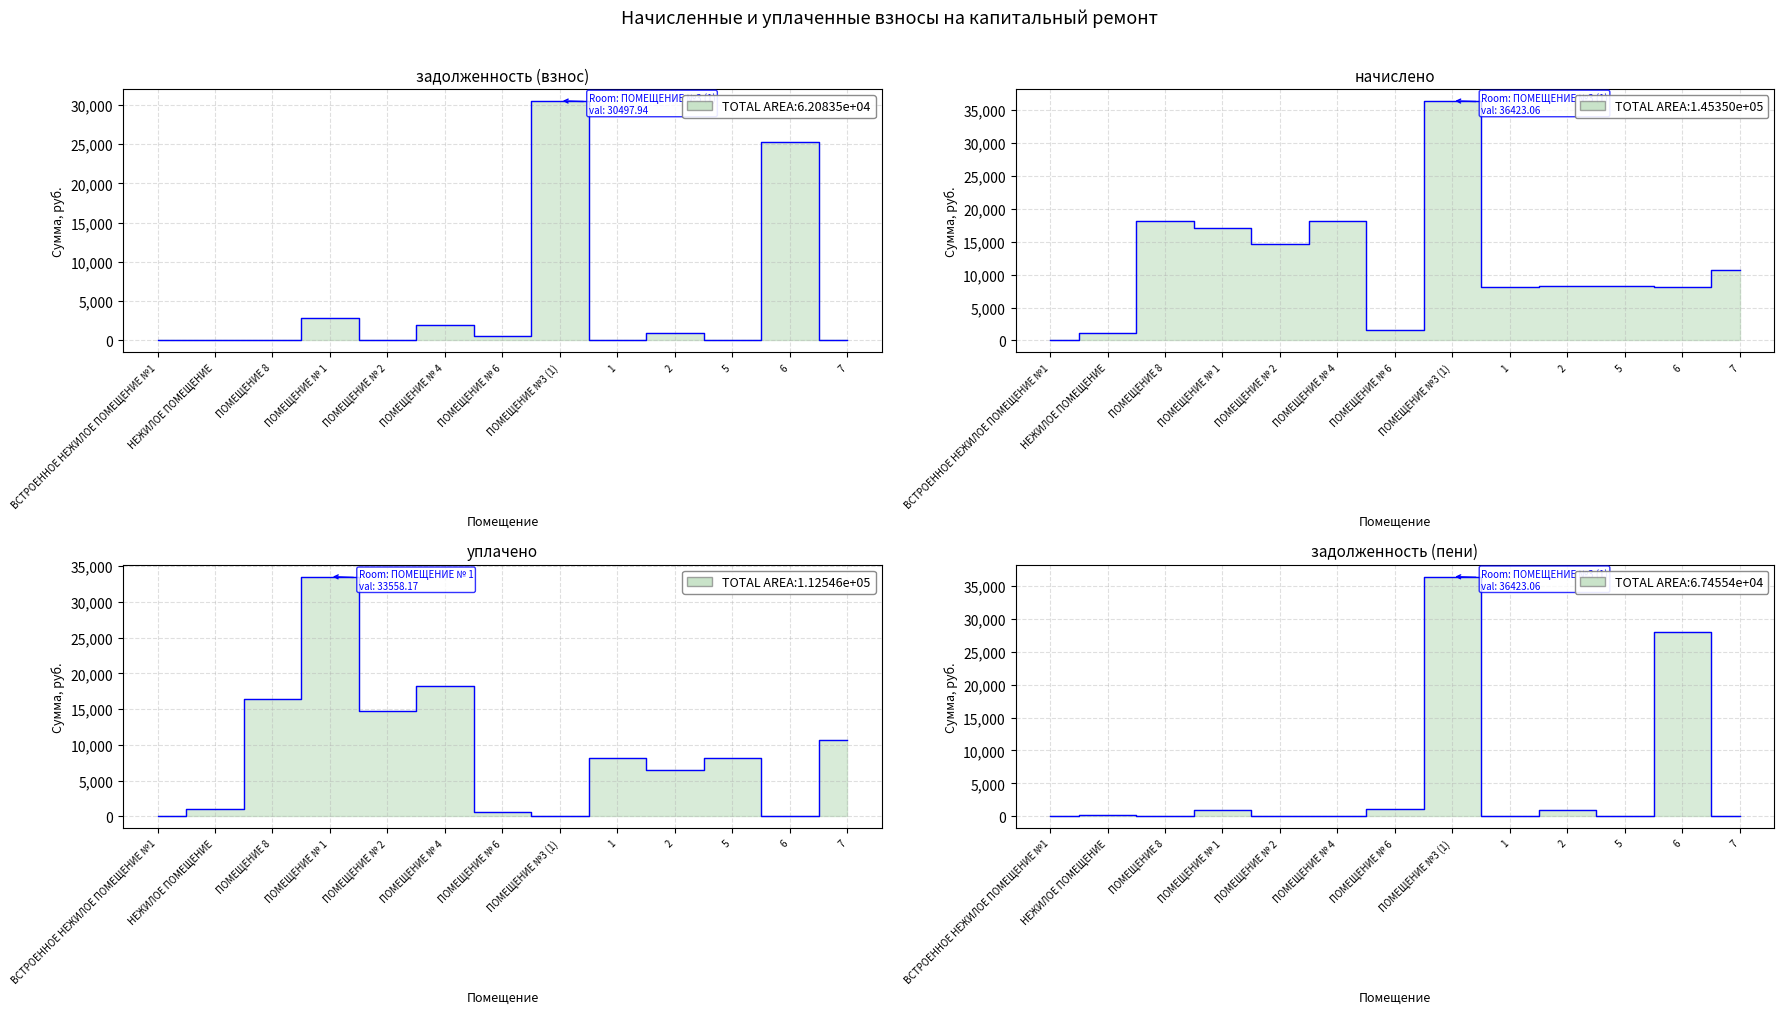

Reading left to right, what are all the values shown in this chart?

задолженность (взнос): ВСТРОЕННОЕ НЕЖИЛОЕ ПОМЕЩЕНИЕ №1=0.0	НЕЖИЛОЕ ПОМЕЩЕНИЕ=0.0	ПОМЕЩЕНИЕ 8=0.0	ПОМЕЩЕНИЕ № 1=2855.0	ПОМЕЩЕНИЕ № 2=0.0	ПОМЕЩЕНИЕ № 4=2023.7	ПОМЕЩЕНИЕ № 6=553.0	ПОМЕЩЕНИЕ №3 (1)=30497.9	1=0.0	2=918.0	5=0.0	6=25235.9	7=0.0
начислено: ВСТРОЕННОЕ НЕЖИЛОЕ ПОМЕЩЕНИЕ №1=0.0	НЕЖИЛОЕ ПОМЕЩЕНИЕ=1117.4	ПОМЕЩЕНИЕ 8=18097.9	ПОМЕЩЕНИЕ № 1=17130.2	ПОМЕЩЕНИЕ № 2=14665.0	ПОМЕЩЕНИЕ № 4=18213.1	ПОМЕЩЕНИЕ № 6=1658.9	ПОМЕЩЕНИЕ №3 (1)=36423.1	1=8144.6	2=8271.4	5=8213.8	6=8087.0	7=10656.0
уплачено: ВСТРОЕННОЕ НЕЖИЛОЕ ПОМЕЩЕНИЕ №1=0.0	НЕЖИЛОЕ ПОМЕЩЕНИЕ=993.3	ПОМЕЩЕНИЕ 8=16371.6	ПОМЕЩЕНИЕ № 1=33558.2	ПОМЕЩЕНИЕ № 2=14665.0	ПОМЕЩЕНИЕ № 4=18213.1	ПОМЕЩЕНИЕ № 6=553.0	ПОМЕЩЕНИЕ №3 (1)=0.0	1=8144.6	2=6505.1	5=8213.8	6=0.0	7=10656.0
задолженность (пени): ВСТРОЕННОЕ НЕЖИЛОЕ ПОМЕЩЕНИЕ №1=0.0	НЕЖИЛОЕ ПОМЕЩЕНИЕ=124.2	ПОМЕЩЕНИЕ 8=0.0	ПОМЕЩЕНИЕ № 1=951.7	ПОМЕЩЕНИЕ № 2=0.0	ПОМЕЩЕНИЕ № 4=0.0	ПОМЕЩЕНИЕ № 6=1105.9	ПОМЕЩЕНИЕ №3 (1)=36423.1	1=0.0	2=919.0	5=0.0	6=27931.6	7=0.0